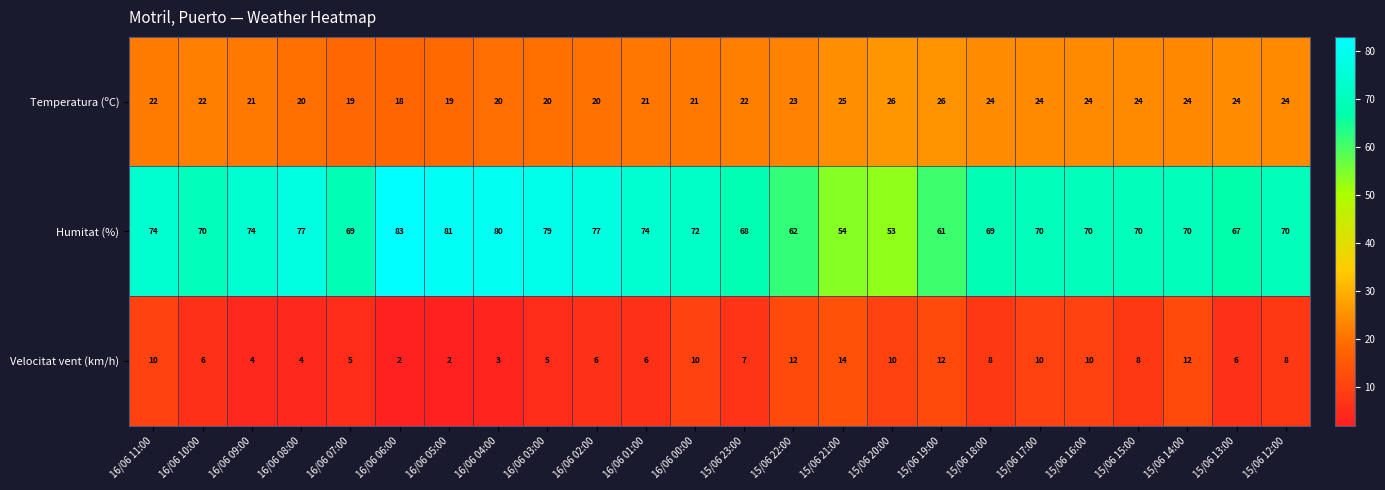

True or false: Velocitat vent (km/h) has a value of 8 at 15/06 15:00.

True